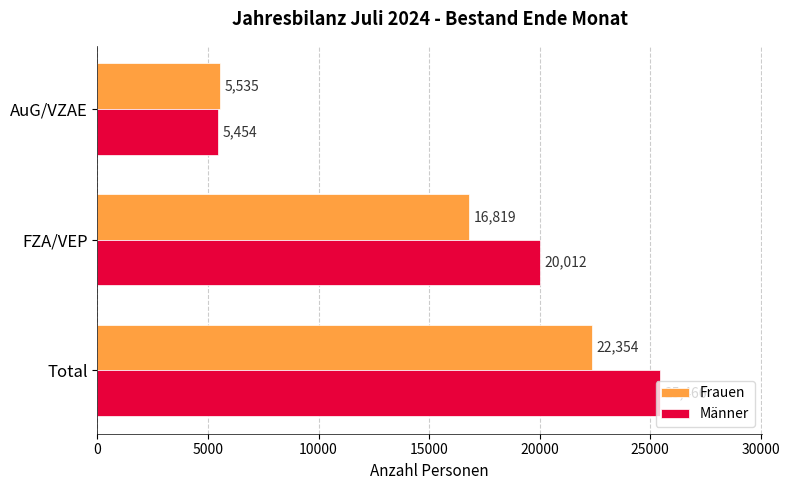

Which label corresponds to the largest value in the chart?

Total